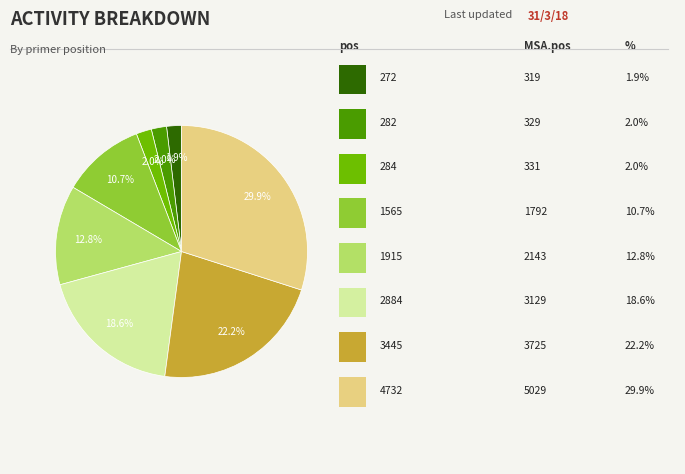

Does any single category account for the majority?

No